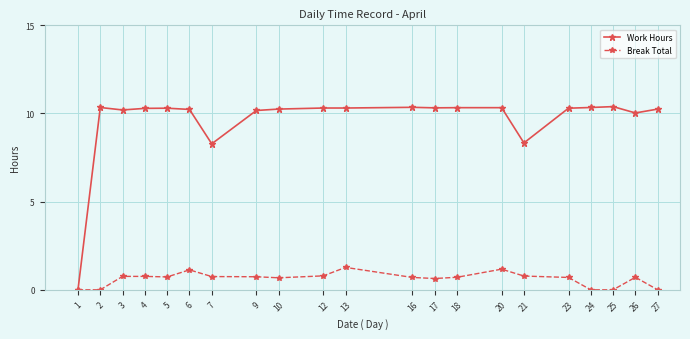

Which series has the widest spread of values?

Work Hours